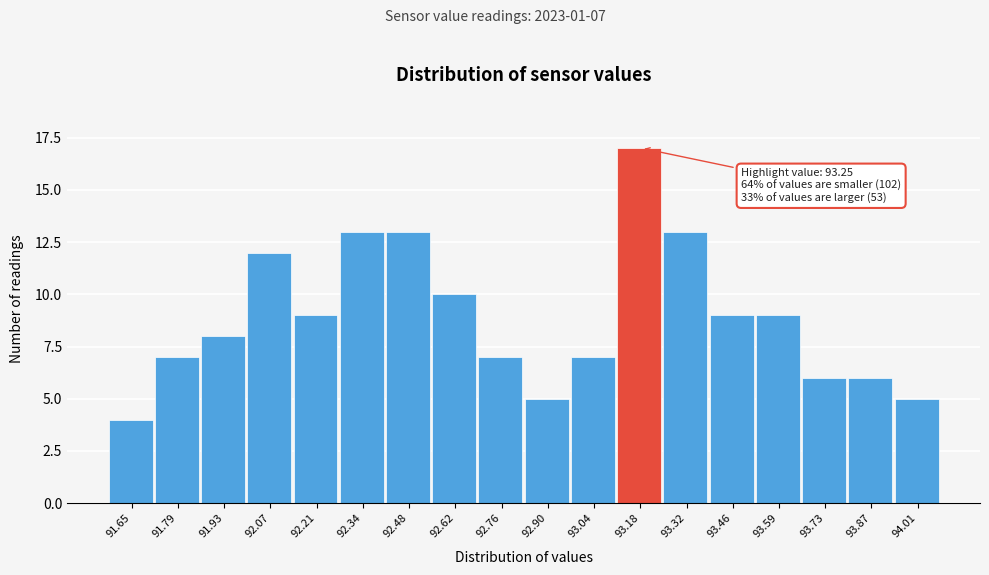

Reading left to right, list all the values displayed in this chart.

91.65=4	91.79=7	91.93=8	92.07=12	92.21=9	92.34=13	92.48=13	92.62=10	92.76=7	92.90=5	93.04=7	93.18=17	93.32=13	93.46=9	93.59=9	93.73=6	93.87=6	94.01=5